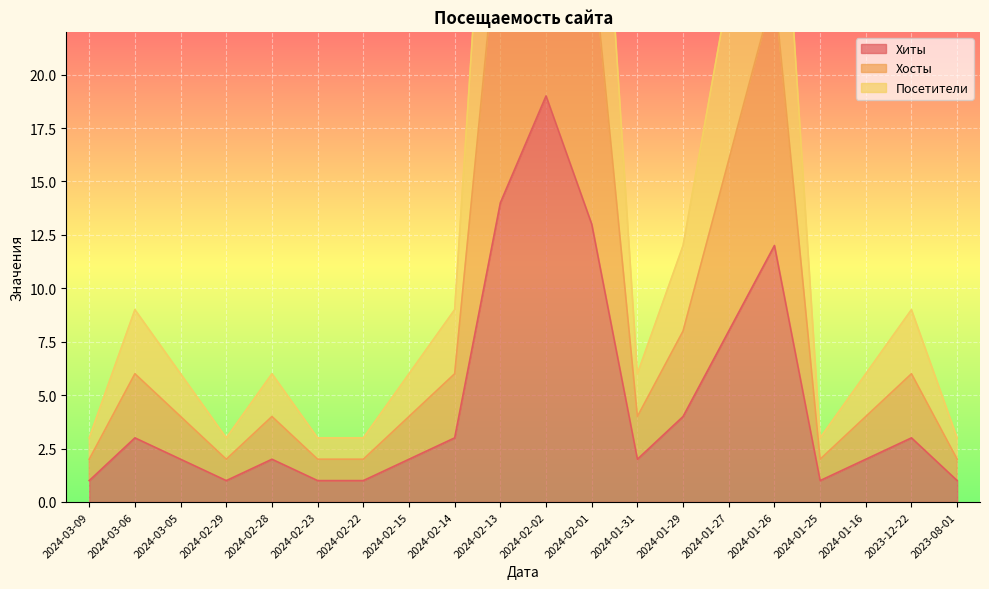

What is the value of the Хосты point at the 19th from the left?

6